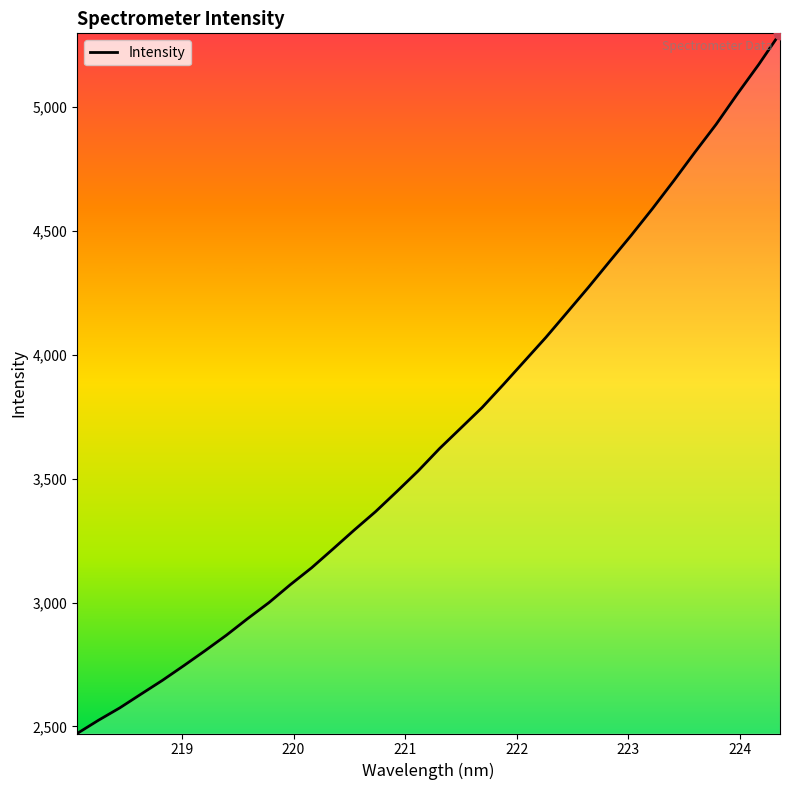

What is the greatest value displayed?

5298.0